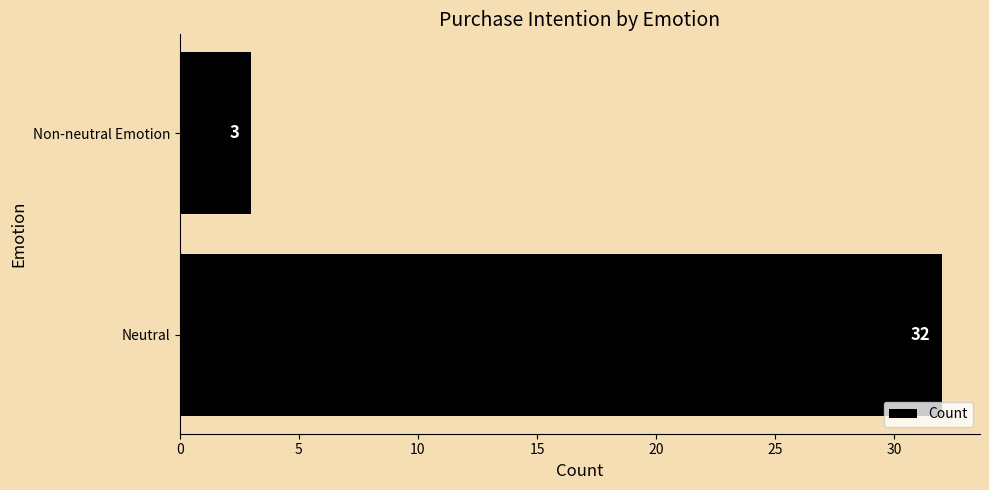

Which has a higher value, Neutral or Non-neutral Emotion?

Neutral